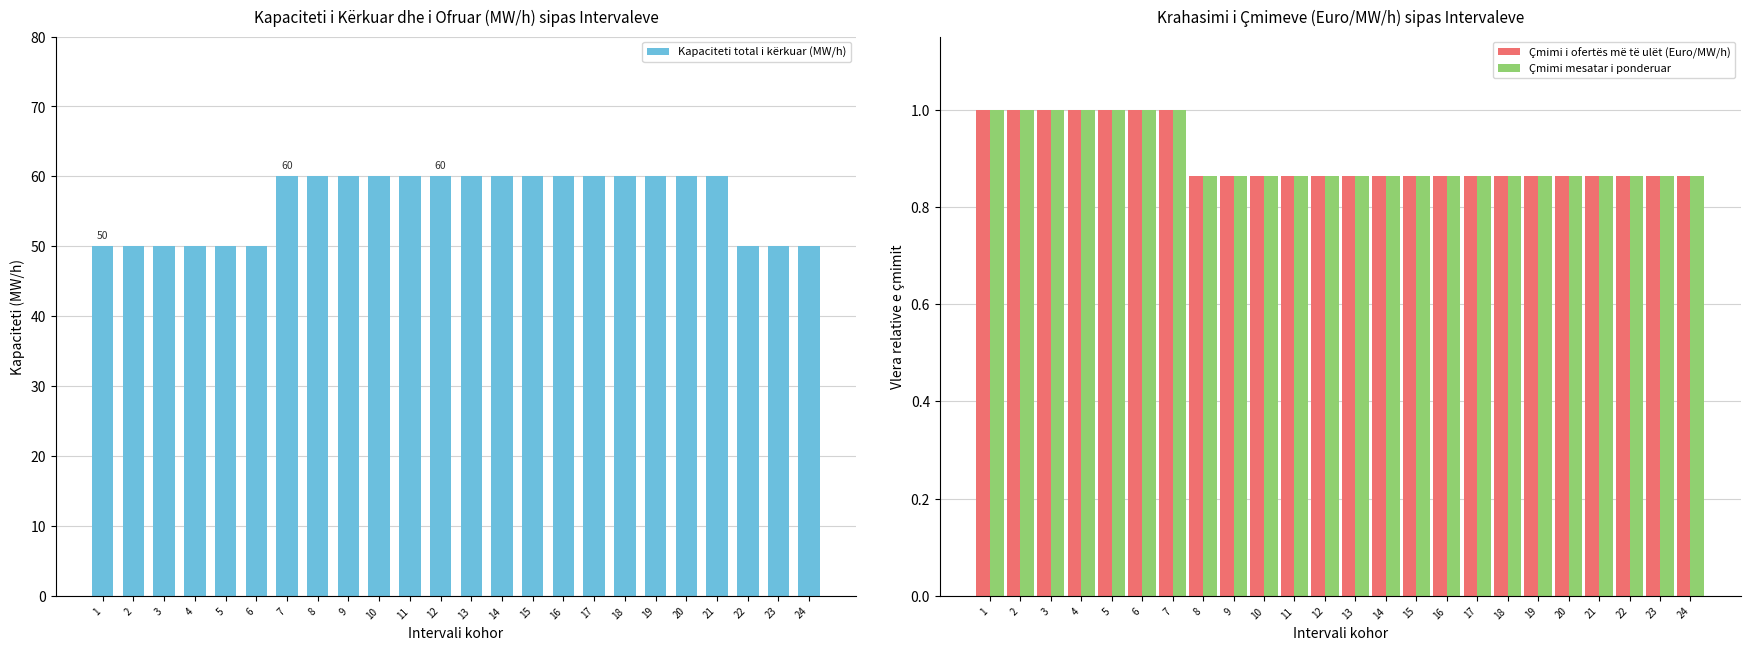

Which series has the largest total across all categories?

Kapaciteti total i kërkuar (MW/h)